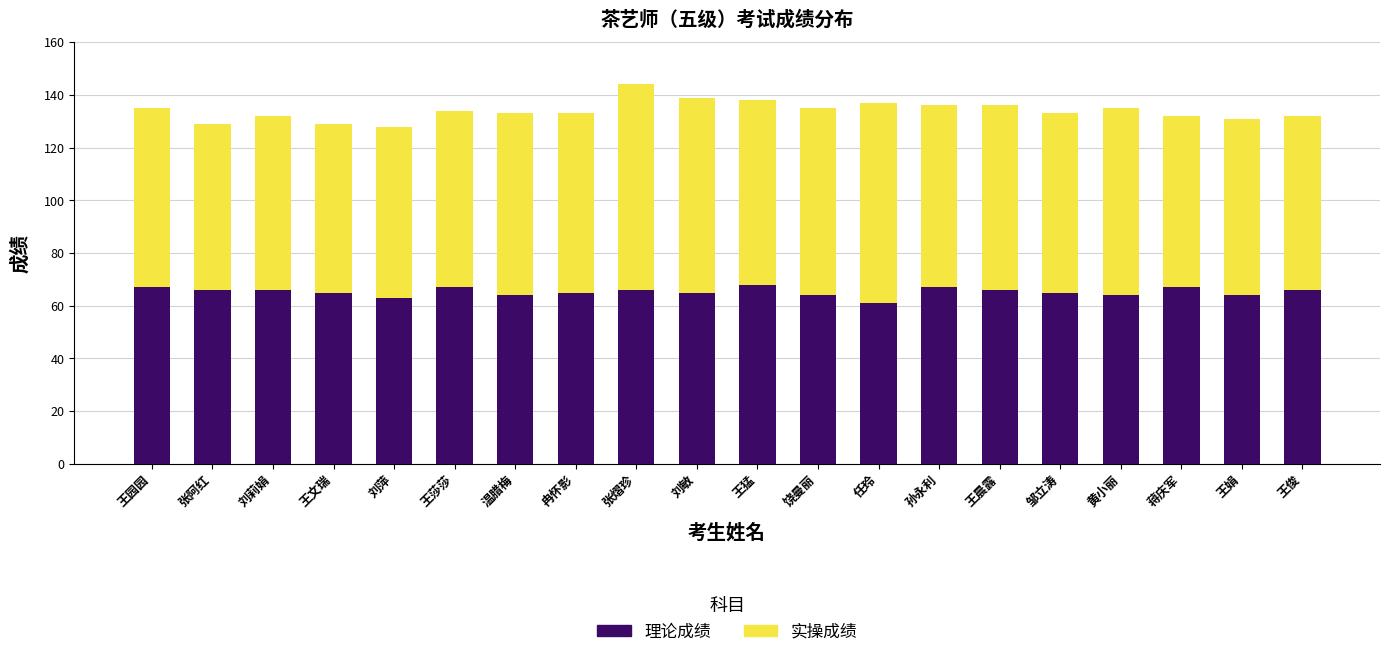

What is the sum of all 理论成绩 values?

1306